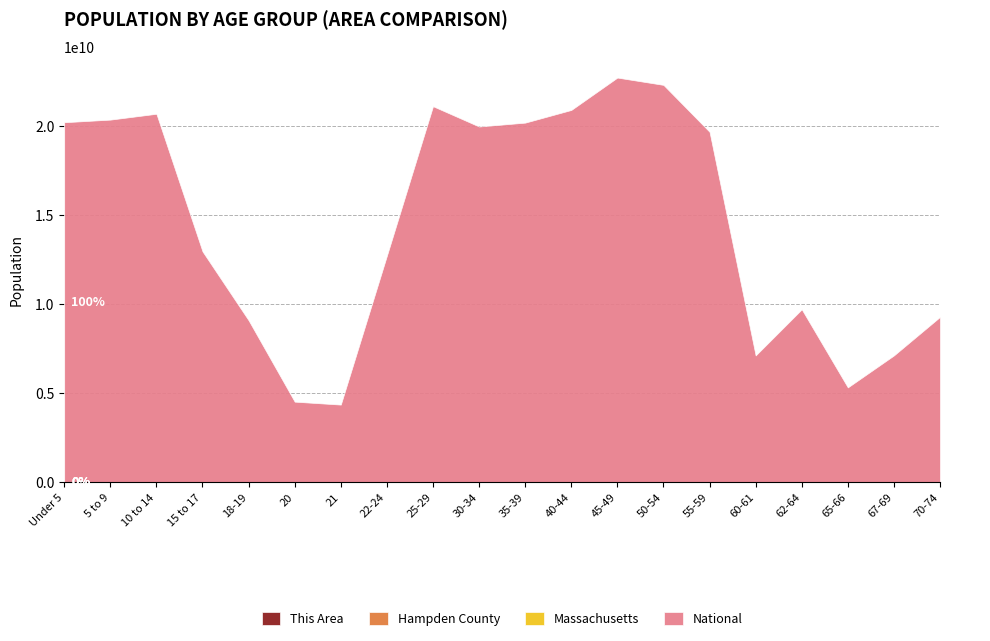

Is it true that Hampden County equals 5427 at 60-61?

False